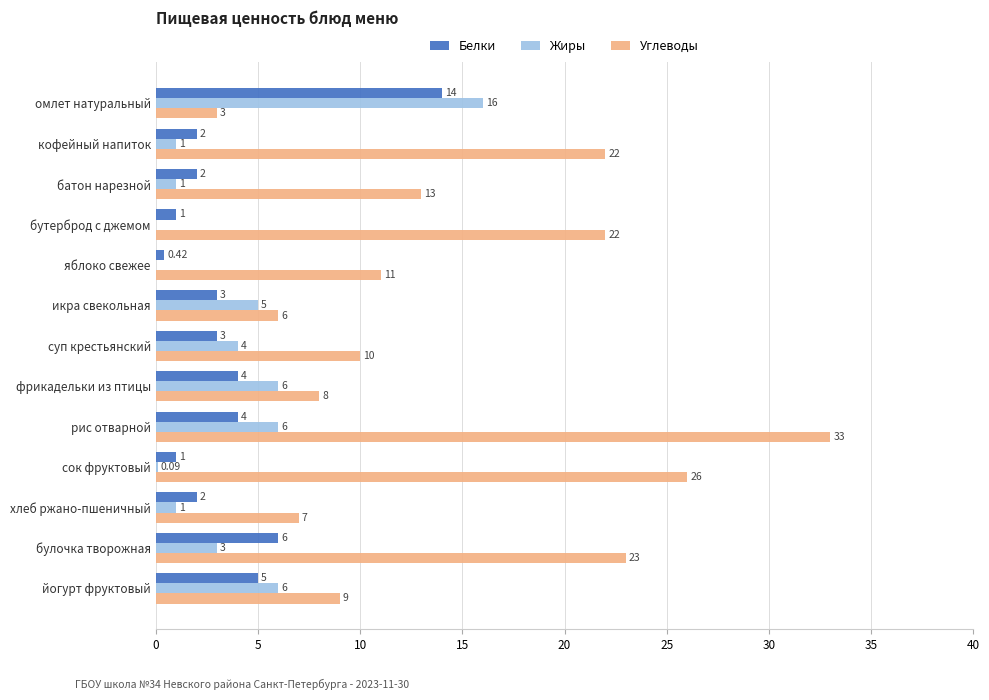

Which category has the highest value in the Углеводы series?

рис отварной